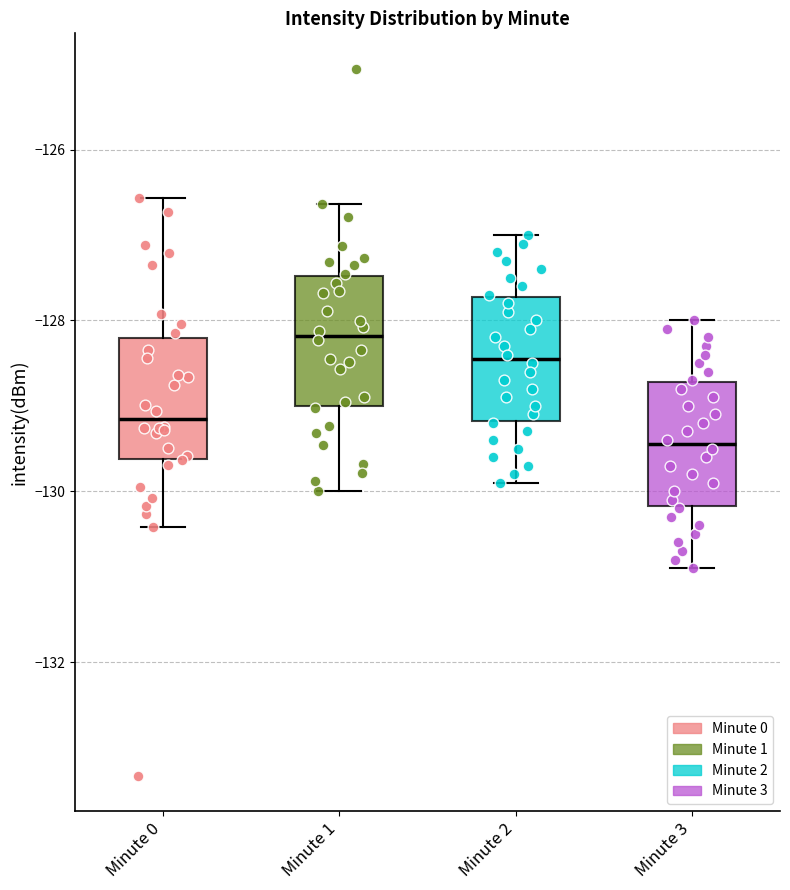

Reading left to right, transcribe this box plot: for each box, give where its median line is, the range the box spans, and where its two whiskers end, as read against the y-axis. The values are not printed on the chart, so give them approximately, as read against the axis.

Minute 0: median -129.2, box -129.6 to -128.2, whiskers -130.4 to -126.6
Minute 1: median -128.2, box -129.0 to -127.4, whiskers -130.0 to -126.6
Minute 2: median -128.4, box -129.2 to -127.8, whiskers -129.8 to -127.0
Minute 3: median -129.4, box -130.2 to -128.8, whiskers -130.8 to -128.0